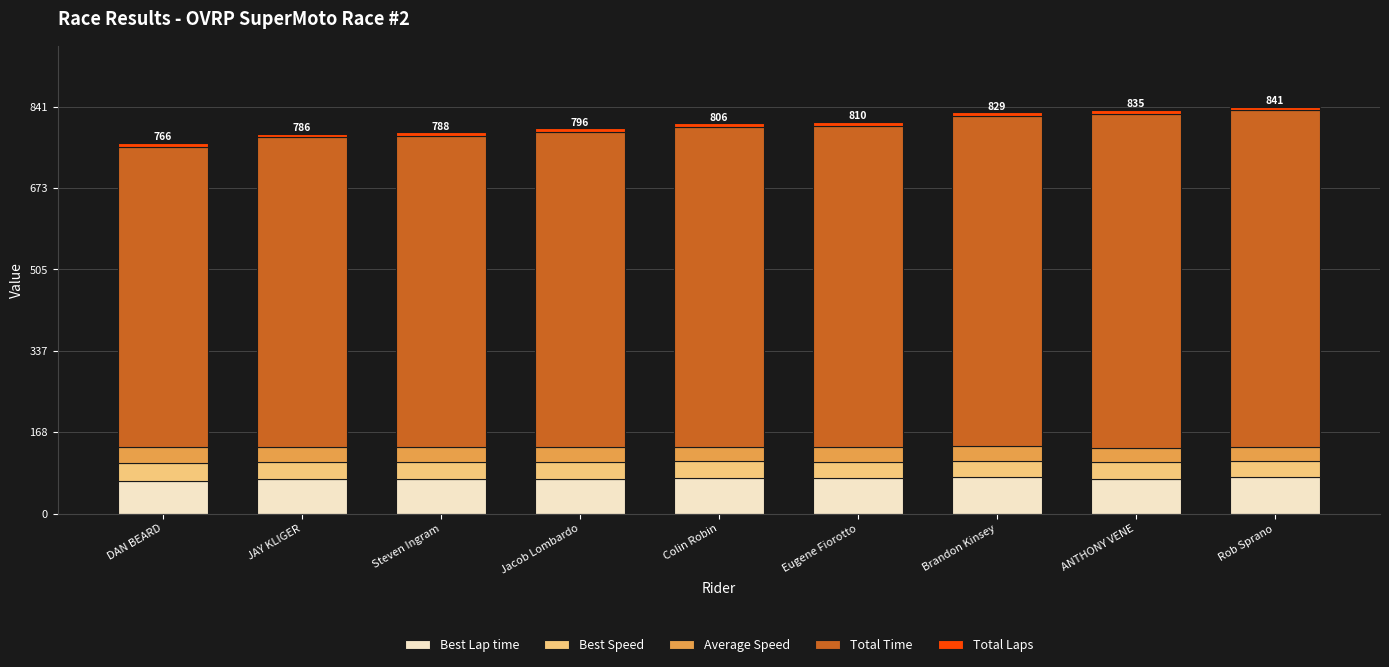

The Best Lap time series shows 107.3 at ANTHONY VENE. True or false?

False